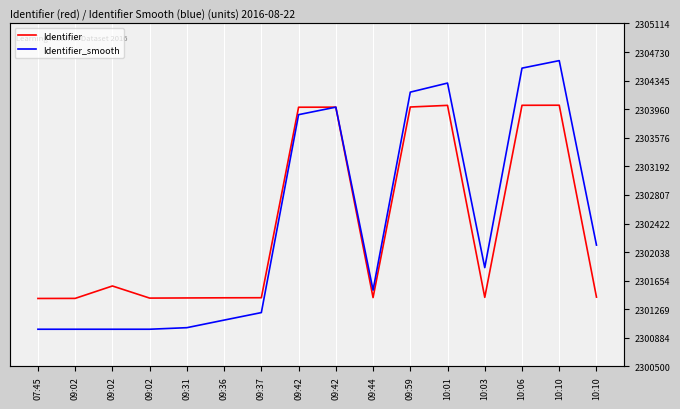

True or false: Identifier_smooth has more than 2 interior local peaks.

True